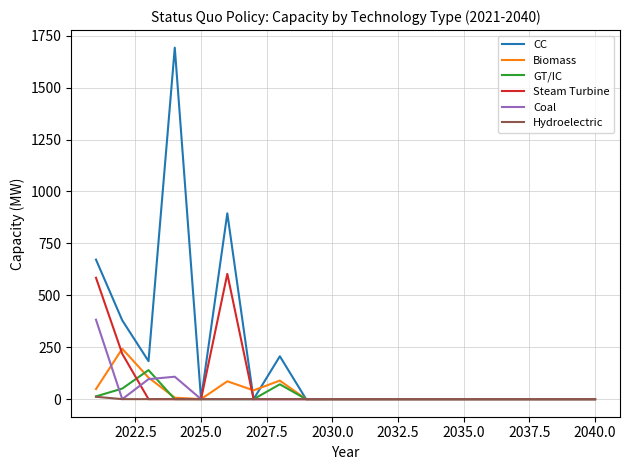

Which series has the widest spread of values?

CC